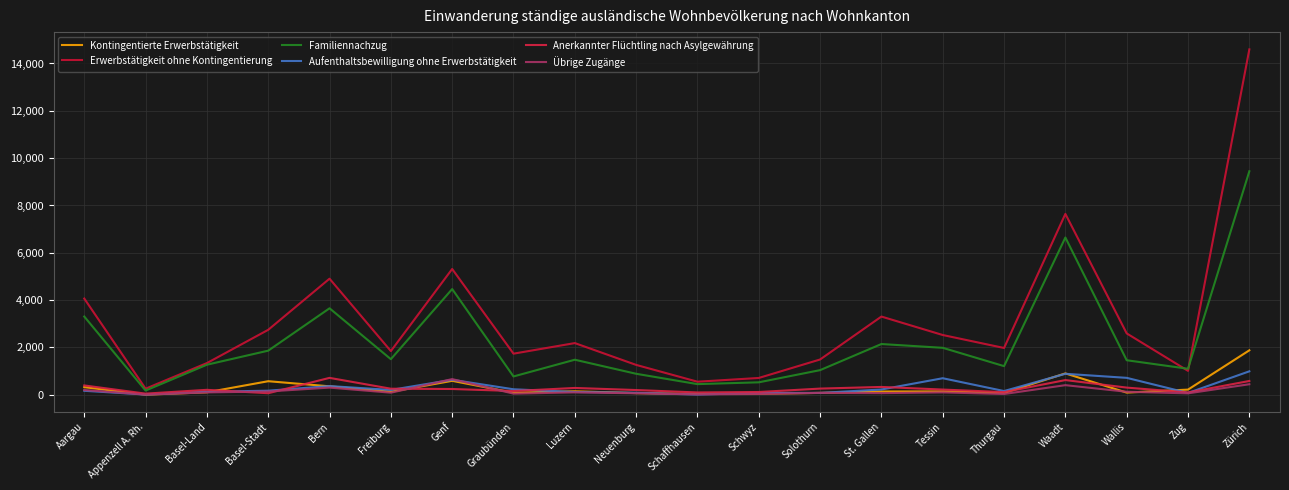

Rank the series at Basel-Land from lowest to highest value.

Übrige Zugänge, Kontingentierte Erwerbstätigkeit, Aufenthaltsbewilligung ohne Erwerbstätigkeit, Anerkannter Flüchtling nach Asylgewährung, Familiennachzug, Erwerbstätigkeit ohne Kontingentierung